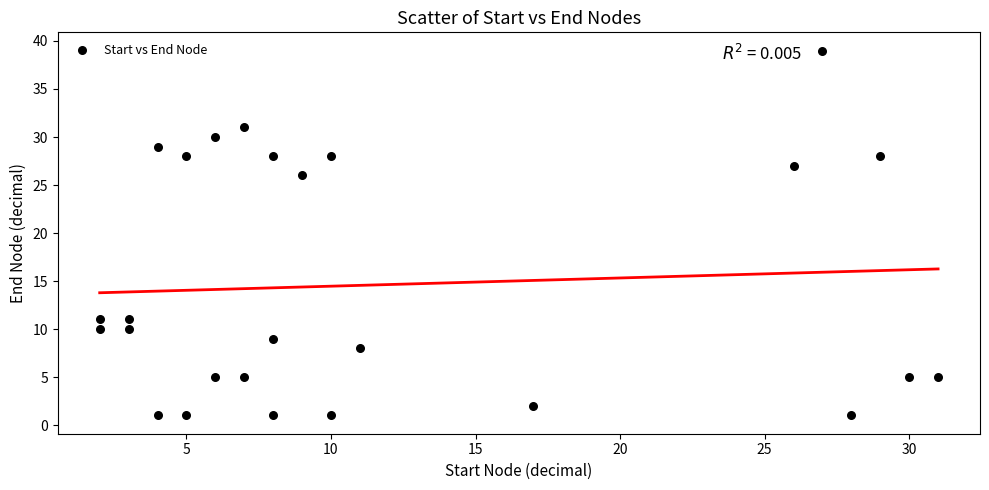

What Y value in the scatter plot is closest to 20?

26